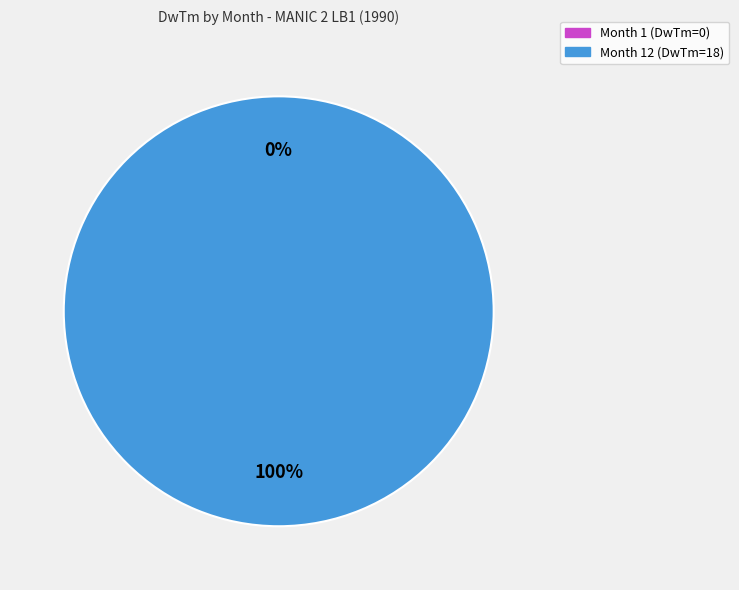

Does Month 12 (DwTm=18) represent more than half of the total?

Yes